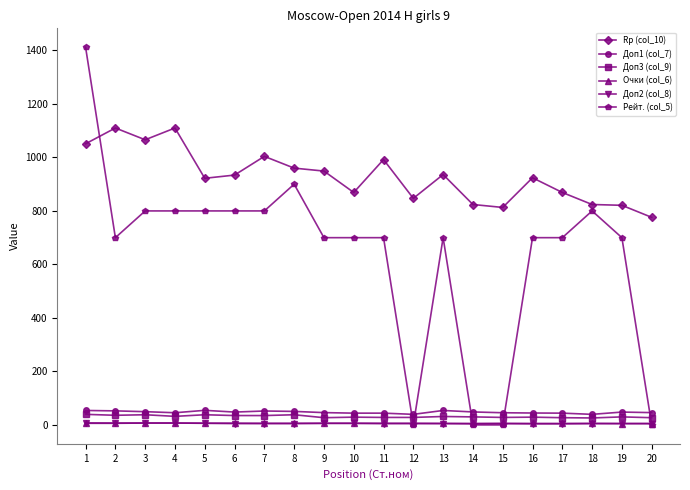

What is the maximum value shown in the chart?

1412.0